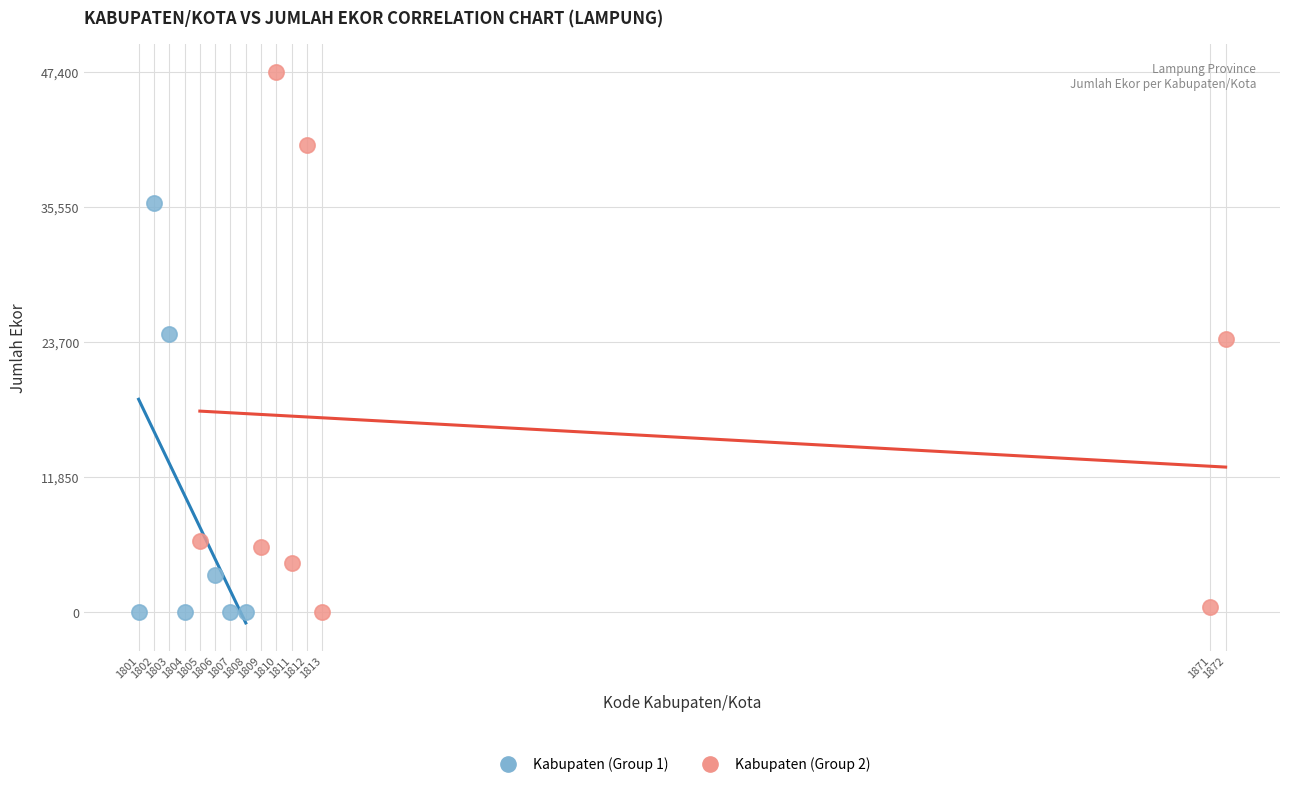

Which series has the largest Y range (max minus min)?

Kabupaten (Group 2)